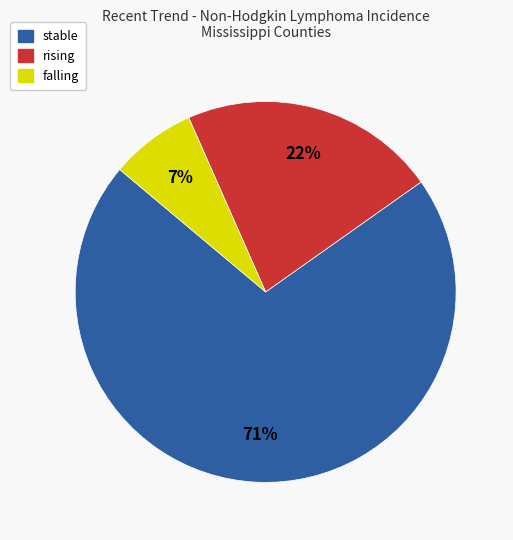

How many segments does this pie chart have?

3